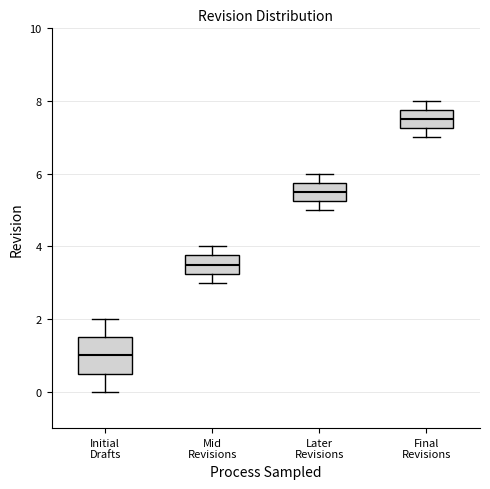

Reading left to right, read every box against the y-axis: the position of its median line, the range the box covers, and the ends of its whiskers. The values are not printed on the chart, so give them approximately, as read against the axis.

Initial Drafts: median 1.0, box 0.6 to 1.6, whiskers 0.0 to 2.0
Mid Revisions: median 3.6, box 3.2 to 3.8, whiskers 3.0 to 4.0
Later Revisions: median 5.6, box 5.2 to 5.8, whiskers 5.0 to 6.0
Final Revisions: median 7.6, box 7.2 to 7.8, whiskers 7.0 to 8.0